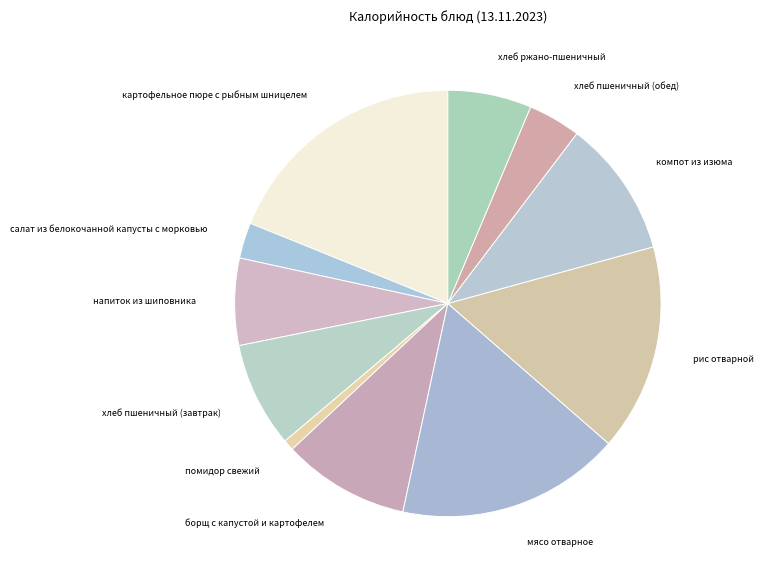

The борщ с капустой и картофелем slice represents 1% of the pie. True or false?

False